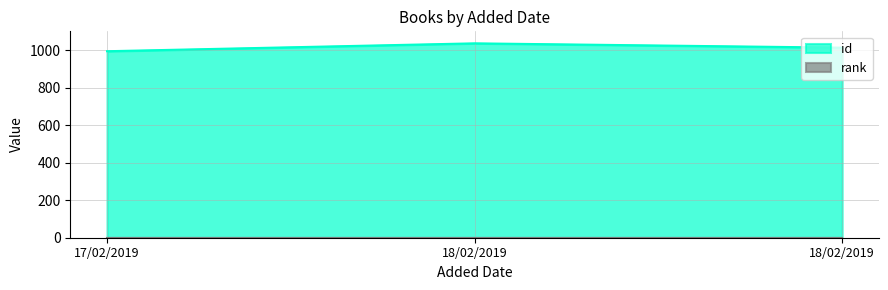

The value at 18/02/2019 is 1036. True or false?

True